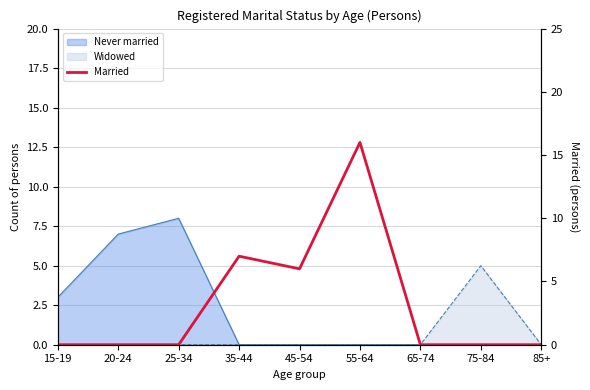

What is the label of the 9th point from the left?

85+